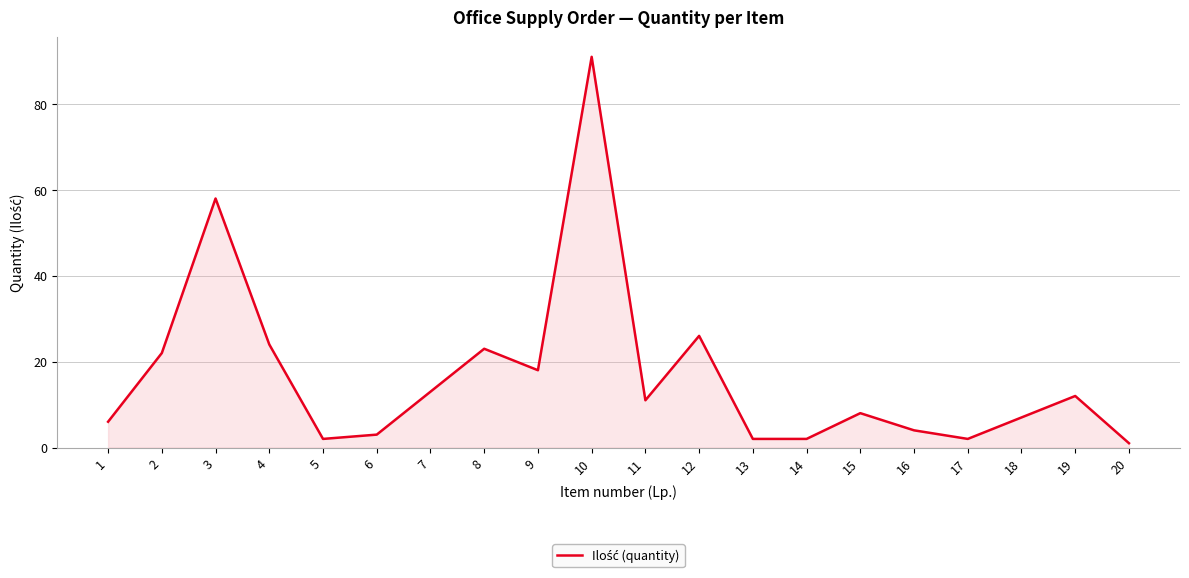

Which label corresponds to the smallest value in the chart?

20